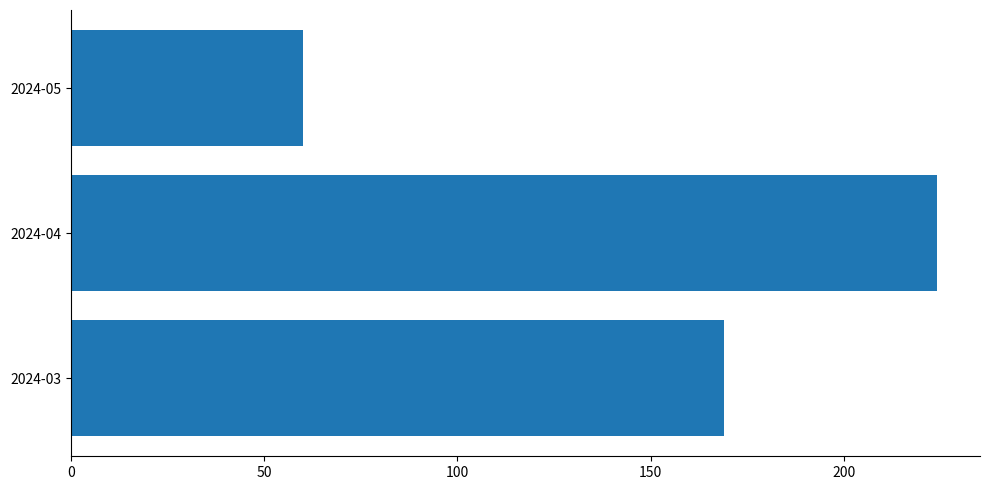

Are the bars horizontal?

Yes